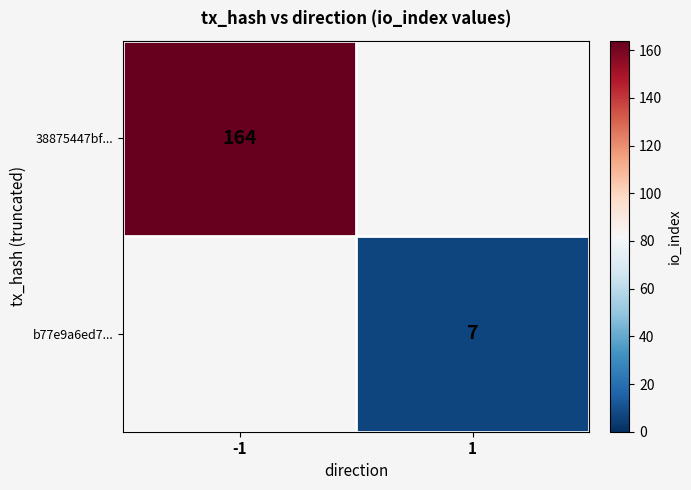

Is it true that 38875447bf... equals 285 at -1?

False